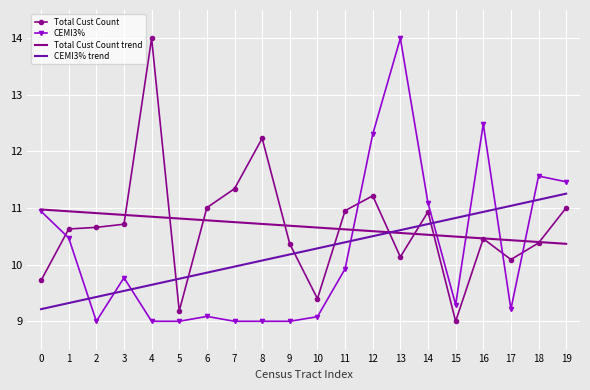

What is the difference between the second highest and minimum values in the Total Cust Count trend series?

0.6